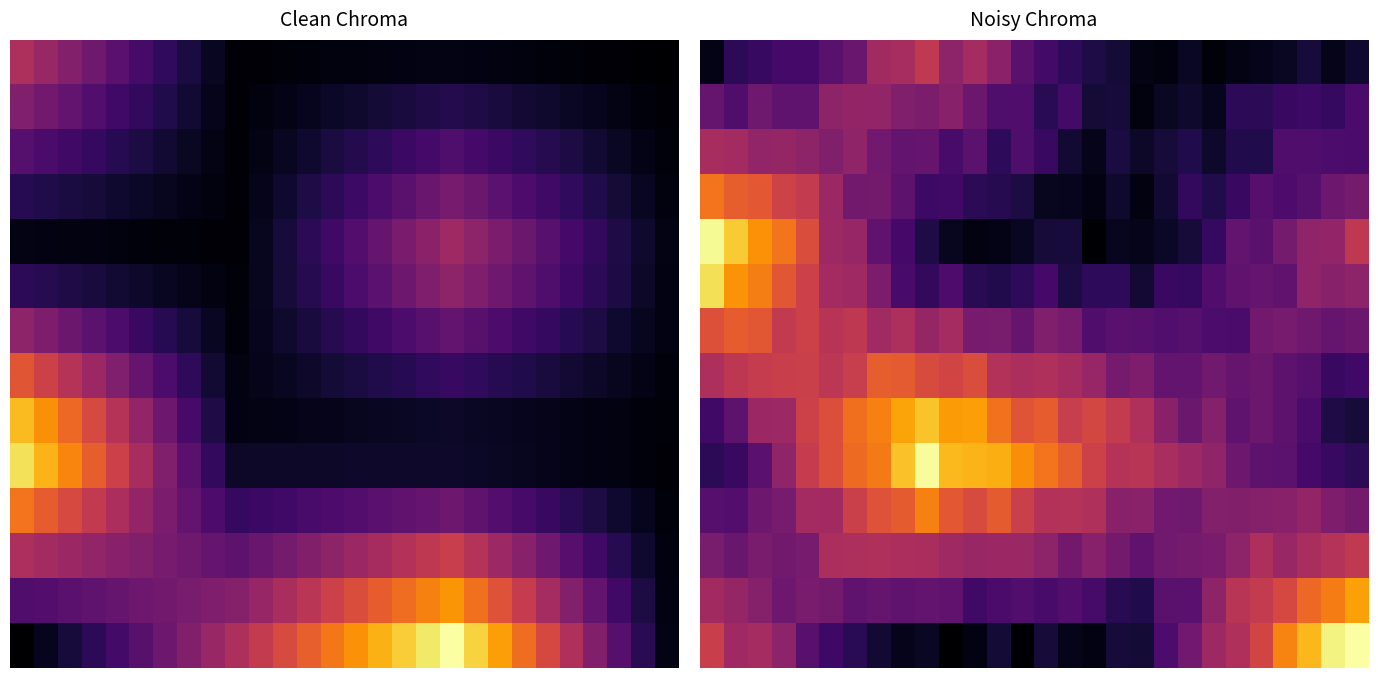

How many categories are shown in the chart?

28